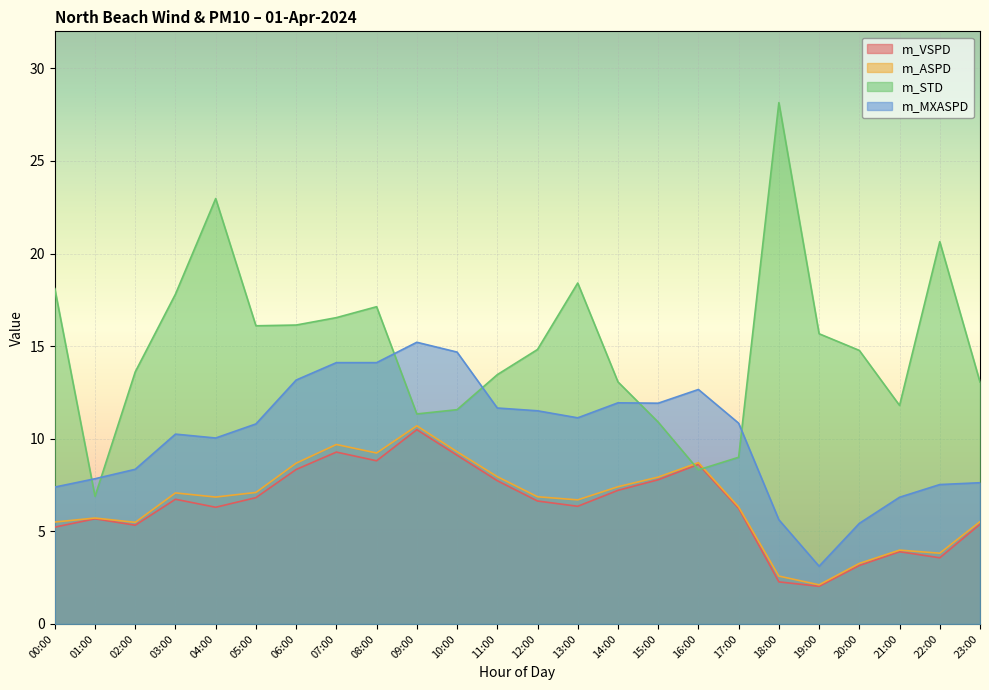

True or false: m_ASPD and m_VSPD cross at least once.

False